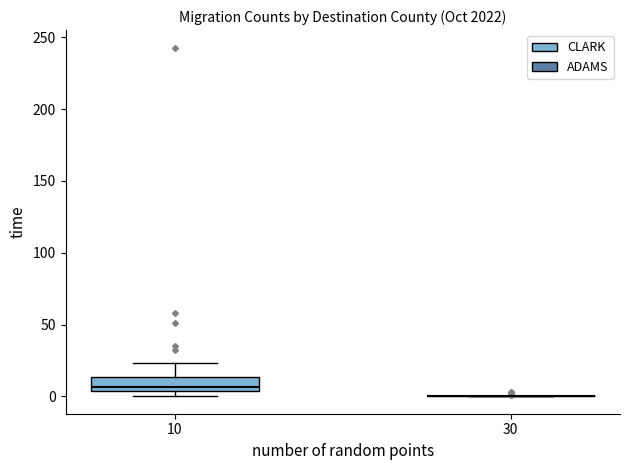

Reading left to right, transcribe this box plot: for each box, give where its median line is, the range the box spans, and where its two whiskers end, as read against the y-axis. The values are not printed on the chart, so give them approximately, as read against the axis.

10: median 5 (just above the box's lower edge), box 5 to 15, whiskers 0 to 25
30: box collapsed to a line at 0, whiskers 0 to 0